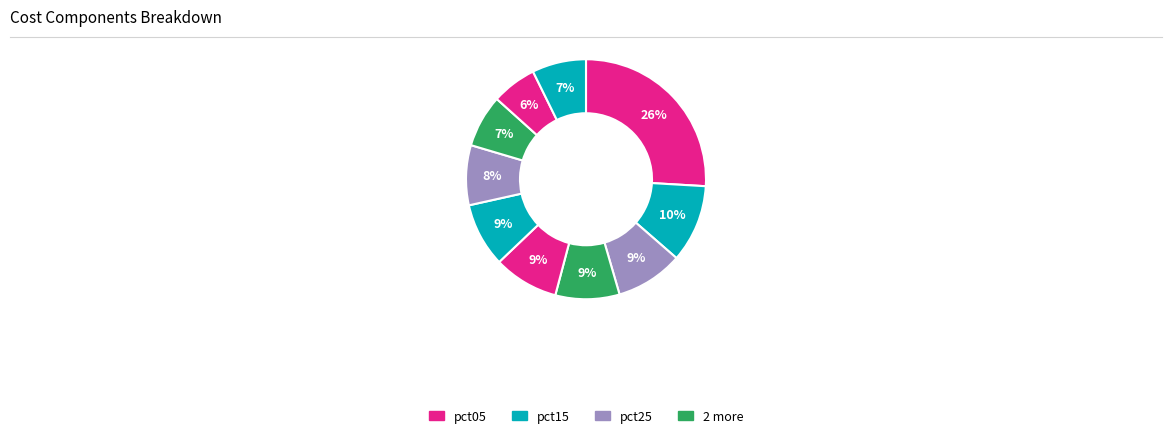

What is the smallest slice in the pie chart?

pct85